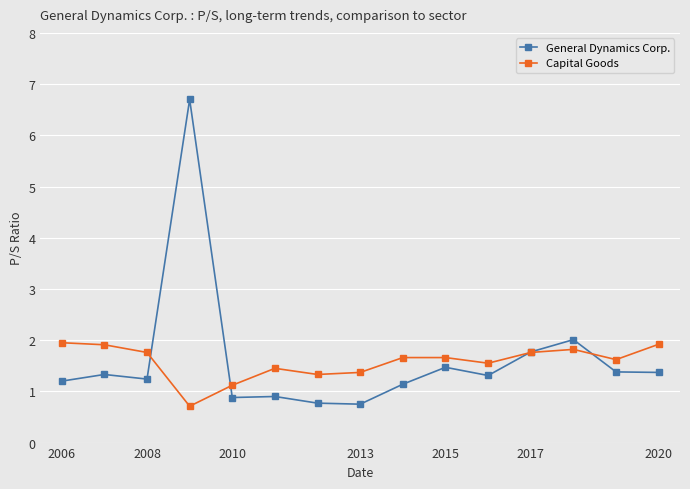

True or false: Capital Goods has more than 0 interior local peaks.

True